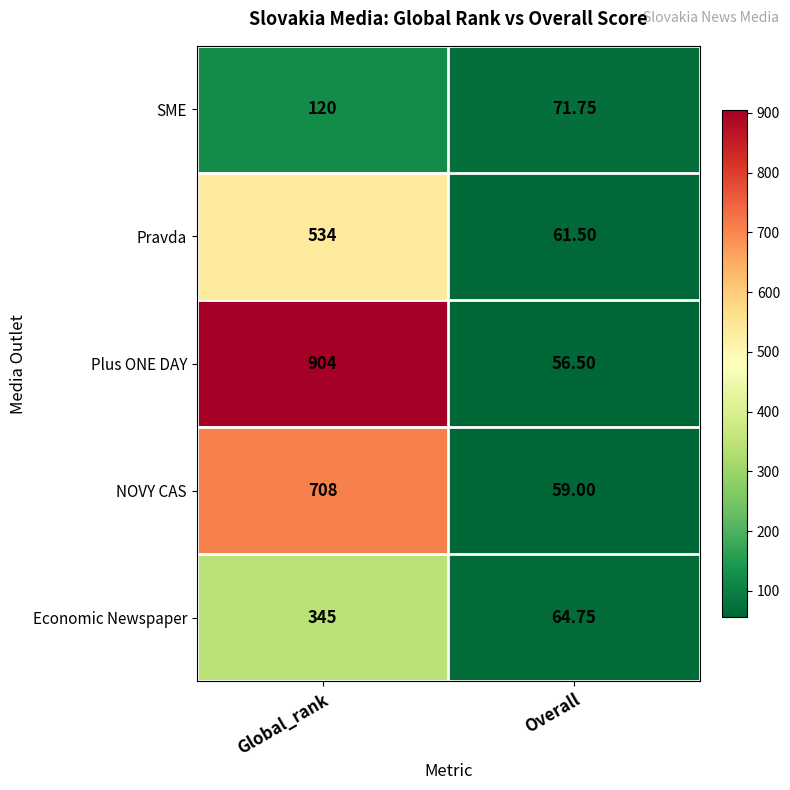

Rank the categories by Economic Newspaper value from lowest to highest.

Overall, Global_rank